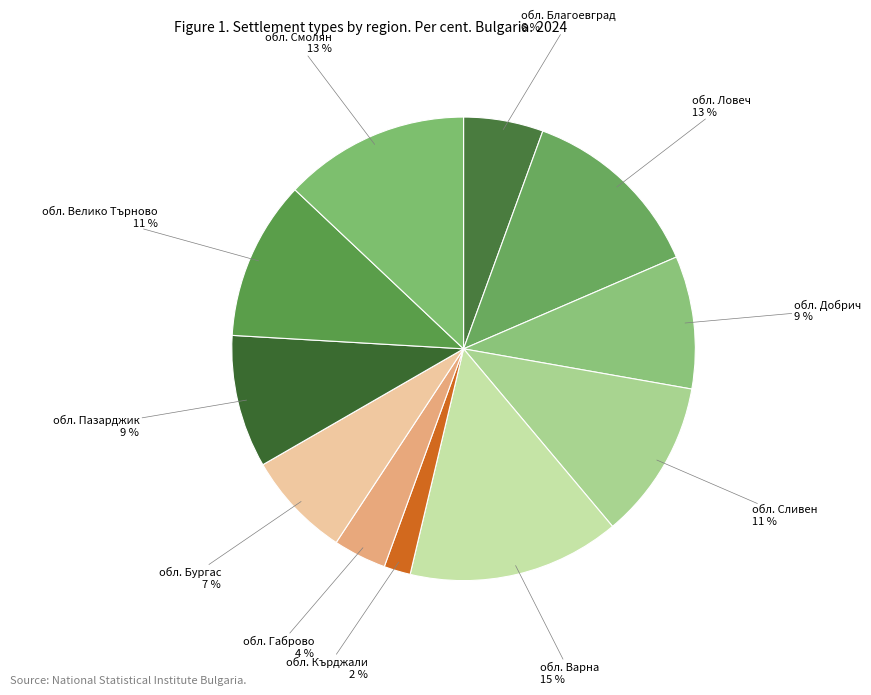

Rank the categories by value from highest to lowest.

обл. Варна, обл. Ловеч, обл. Смолян, обл. Сливен, обл. Велико Търново, обл. Добрич, обл. Пазарджик, обл. Бургас, обл. Благоевград, обл. Габрово, обл. Кърджали